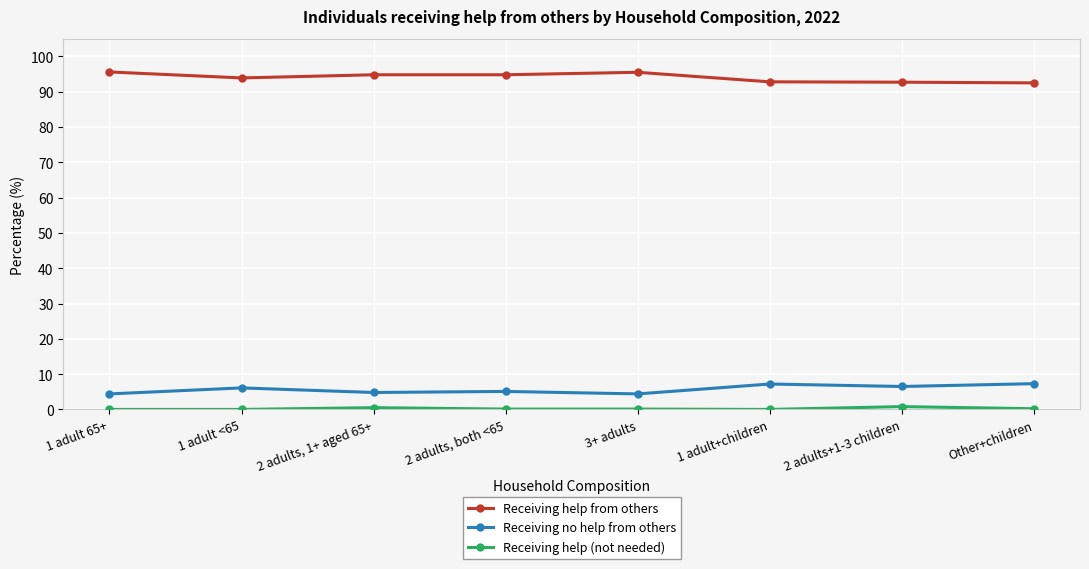

Count the number of data series in this chart.

3